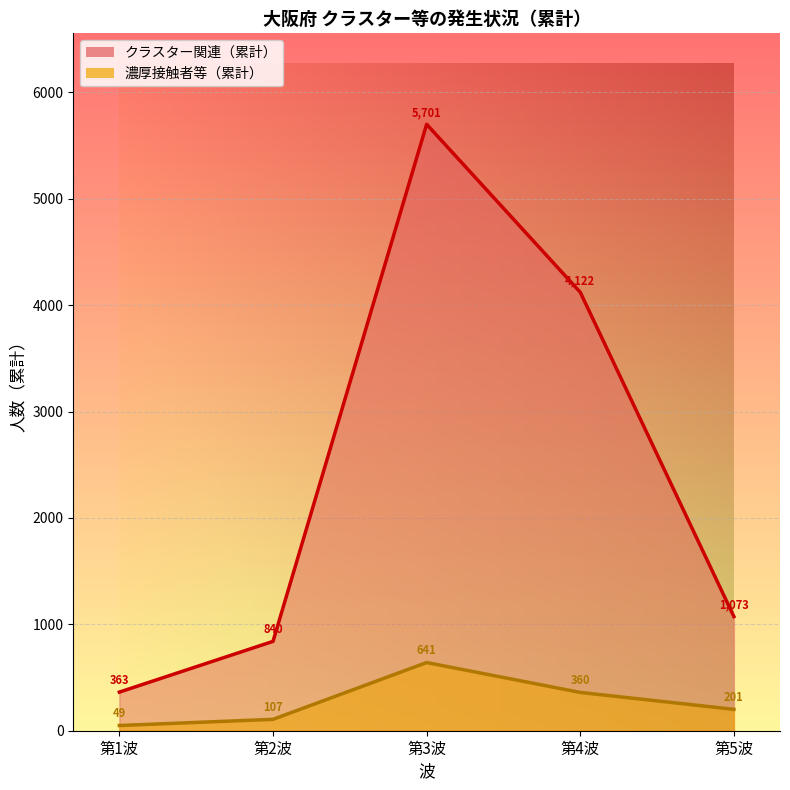

In クラスター関連（累計）, how many points are higher than both neighbors (excluding endpoints)?

1